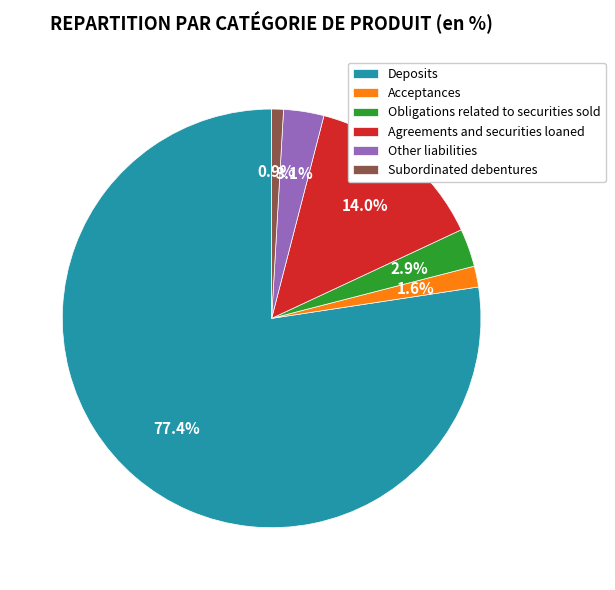

What percentage do Agreements and securities loaned and Acceptances together represent?

15.6%